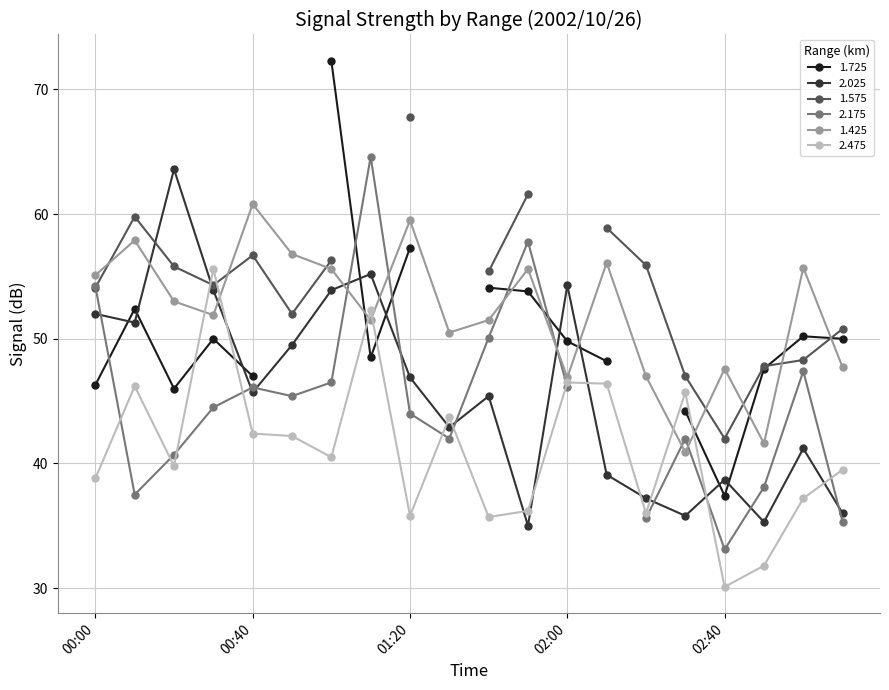

The value of 2.475 at 00:40 is 42.4. True or false?

True